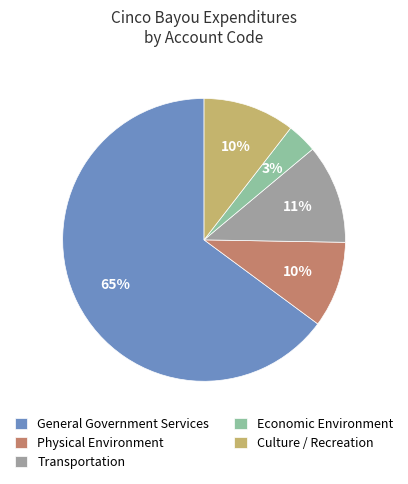

What is the largest slice in the pie chart?

General Government Services